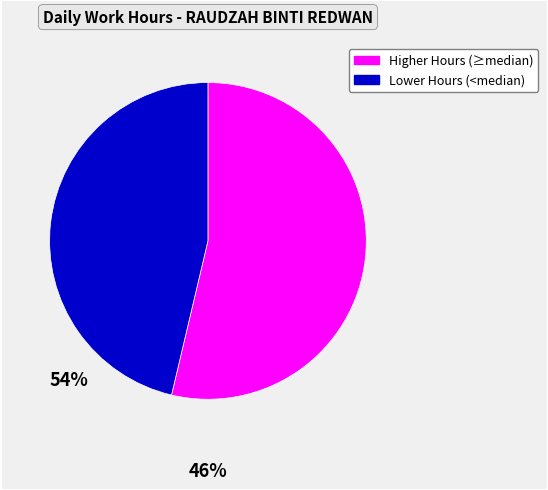

Is there a majority slice in this chart?

Yes